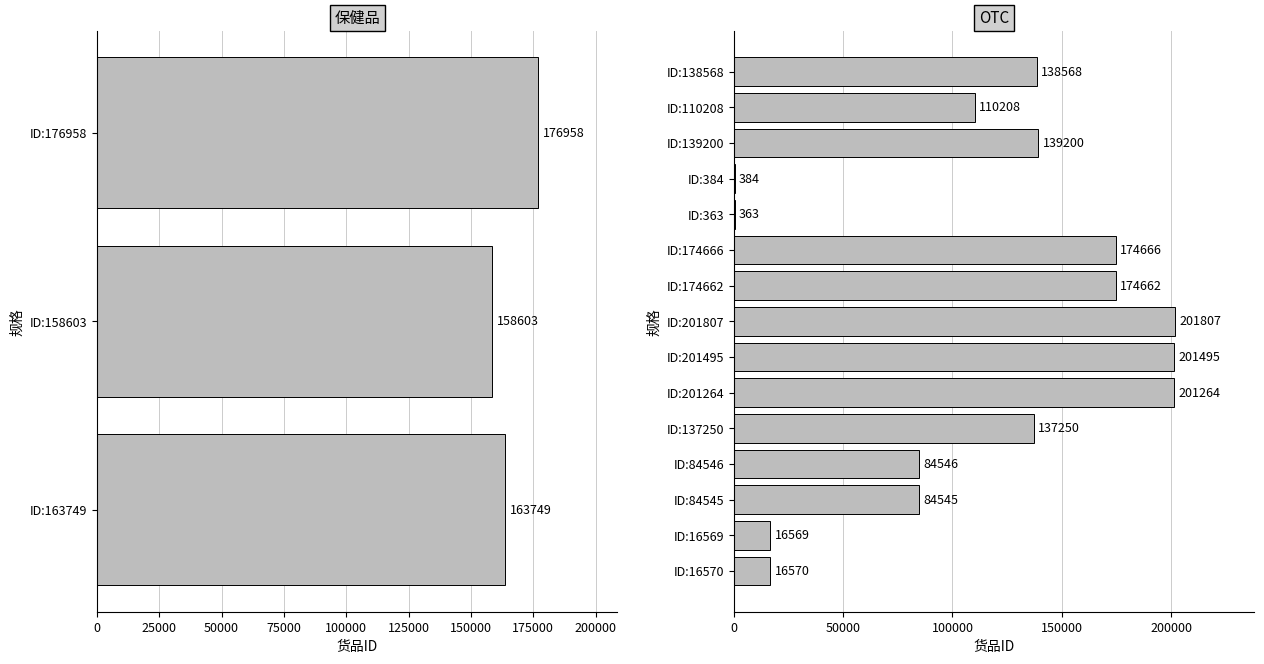

What is the sum of all values?

499310